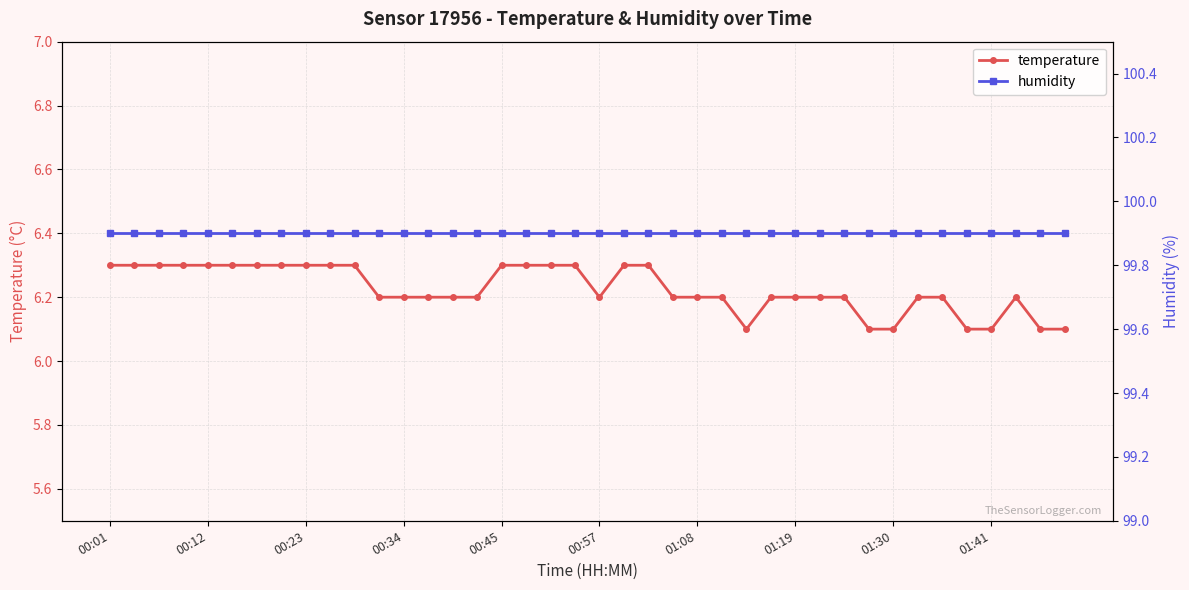

True or false: temperature and humidity intersect in this chart.

False